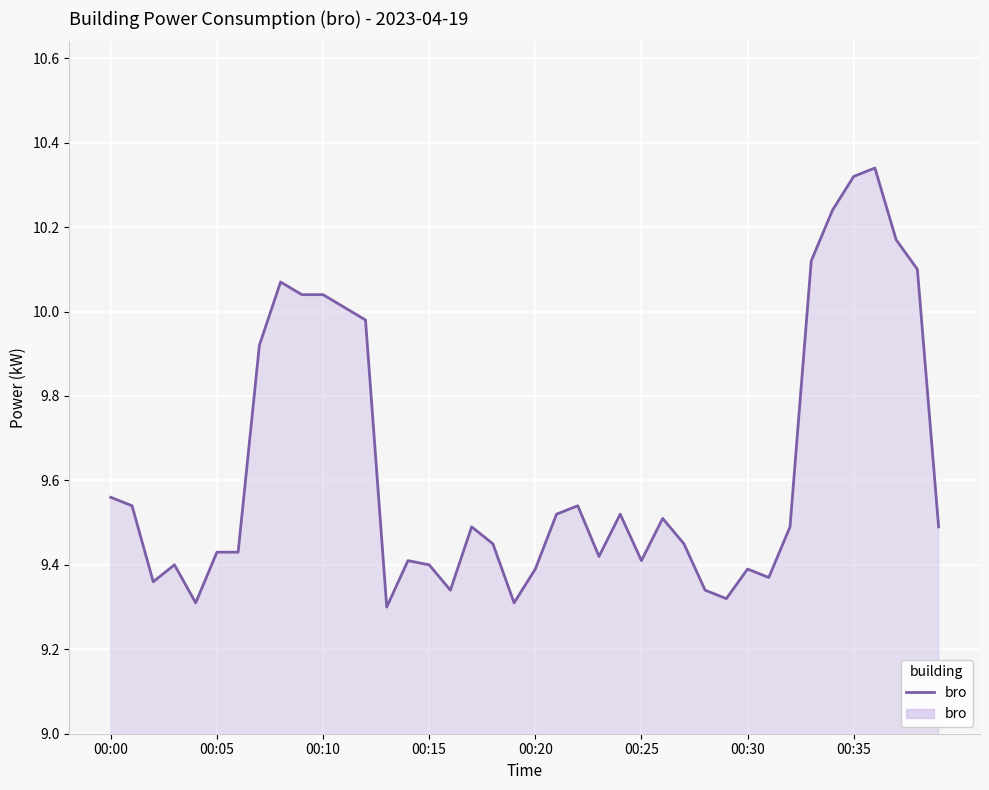

What is the difference between the maximum and minimum values?

1.0